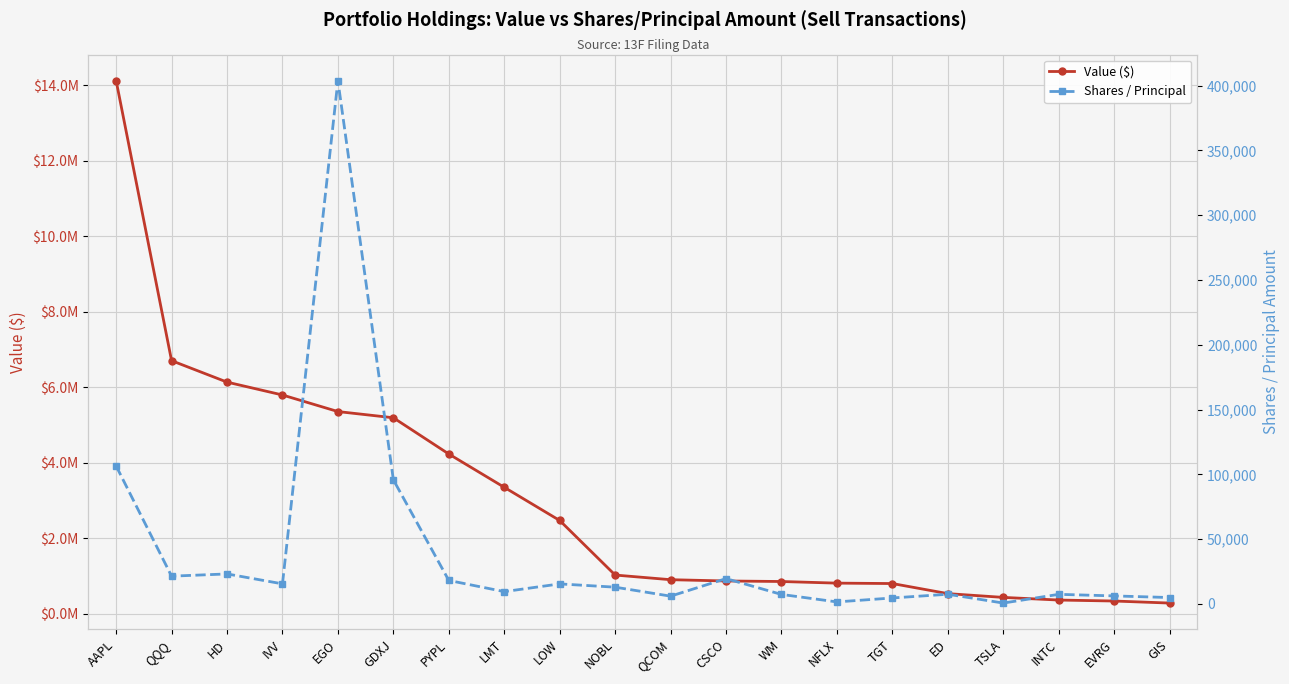

Reading left to right, list all the values displayed in this chart.

Value ($): 14124000	6707000	6139000	5798000	5359000	5195000	4235000	3353000	2474000	1029000	906000	872000	858000	815000	804000	537000	437000	367000	341000	287000
Shares / Principal: 106445	21378	23111	15445	403864	95774	18083	9445	15413	12885	5945	19490	7279	1507	4555	7429	619	7357	6141	4881